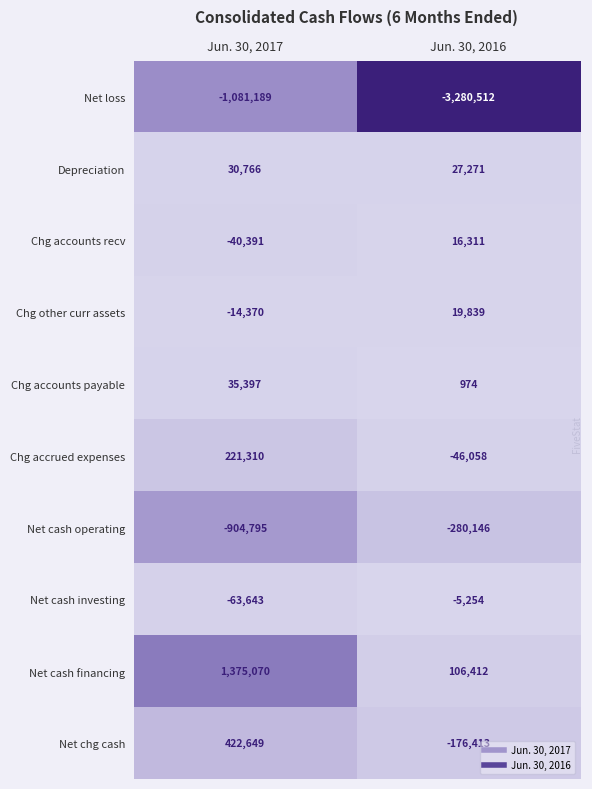

What is the difference between the highest and lowest values at Jun. 30, 2016?

3386924